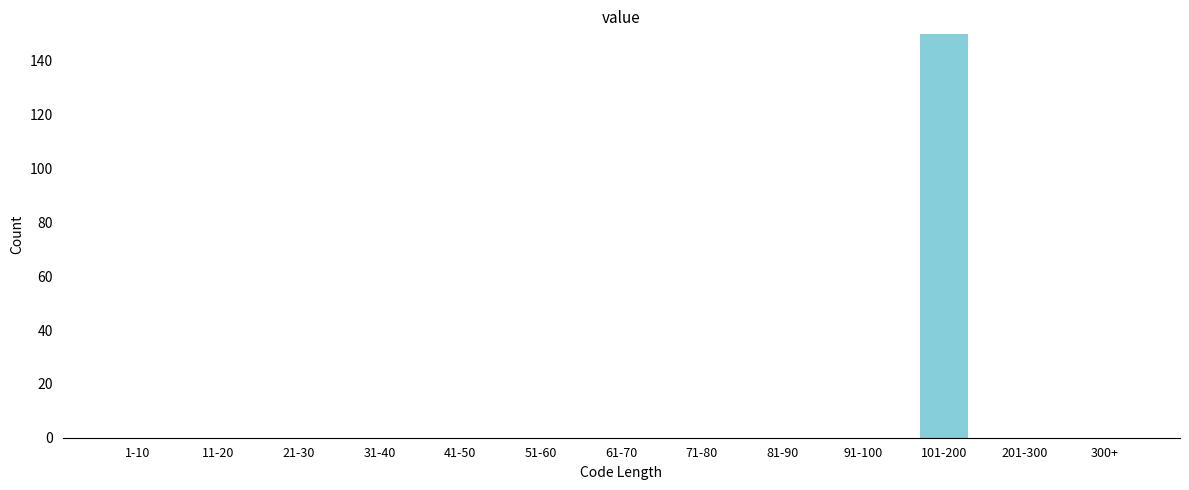

Reading left to right, what are all the values shown in this chart?

1-10=0	11-20=0	21-30=0	31-40=0	41-50=0	51-60=0	61-70=0	71-80=0	81-90=0	91-100=0	101-200=150	201-300=0	300+=0